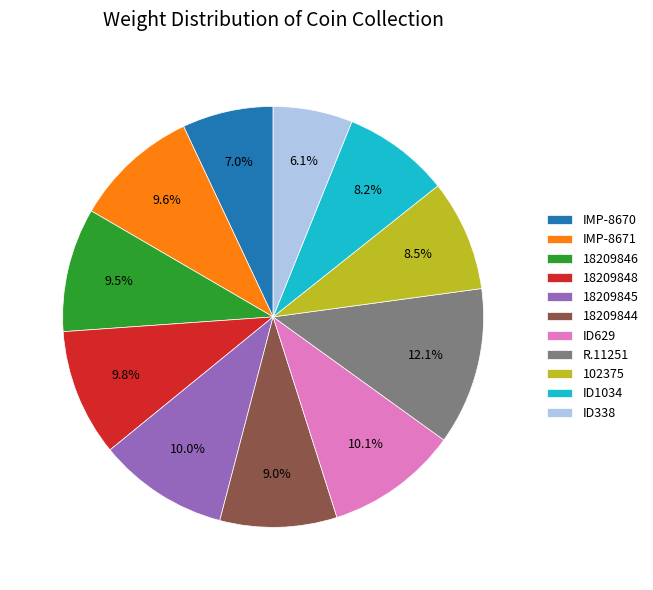

Which slice is the smallest?

ID338